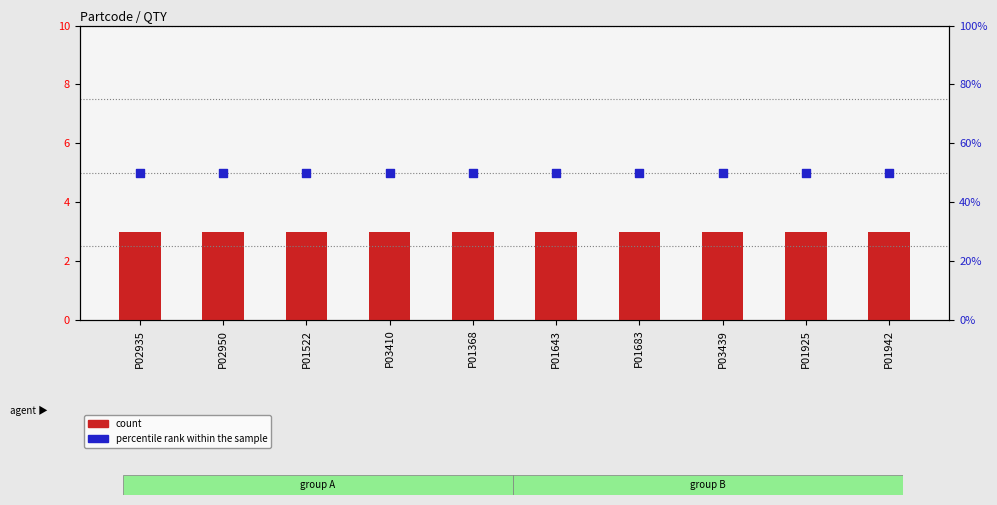

Which series reaches the minimum Y coordinate?

count